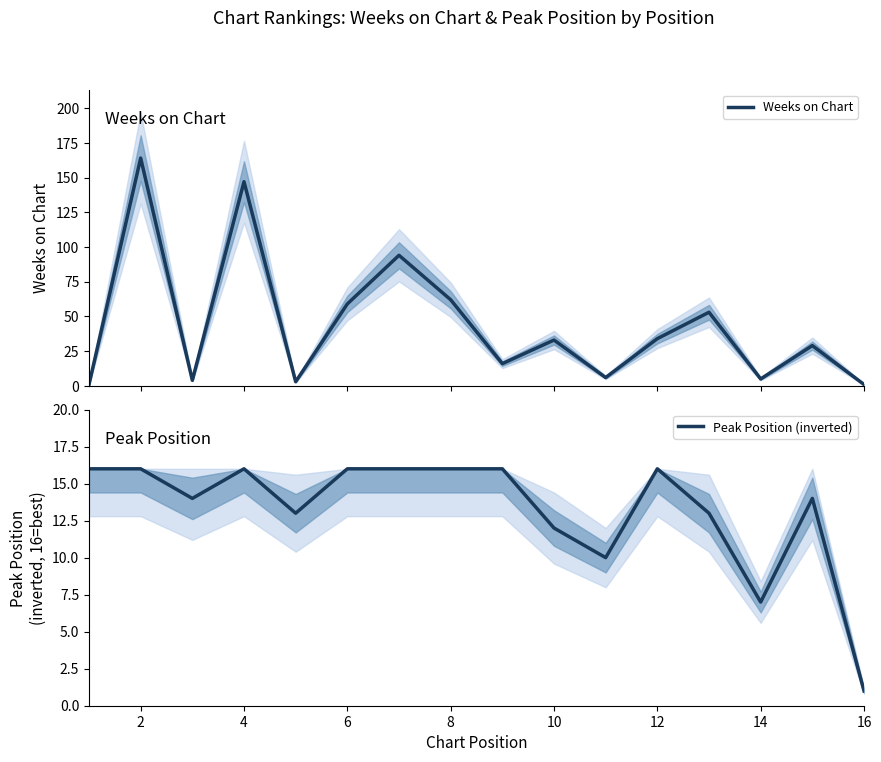

At which label does Weeks on Chart first exceed 33?

2